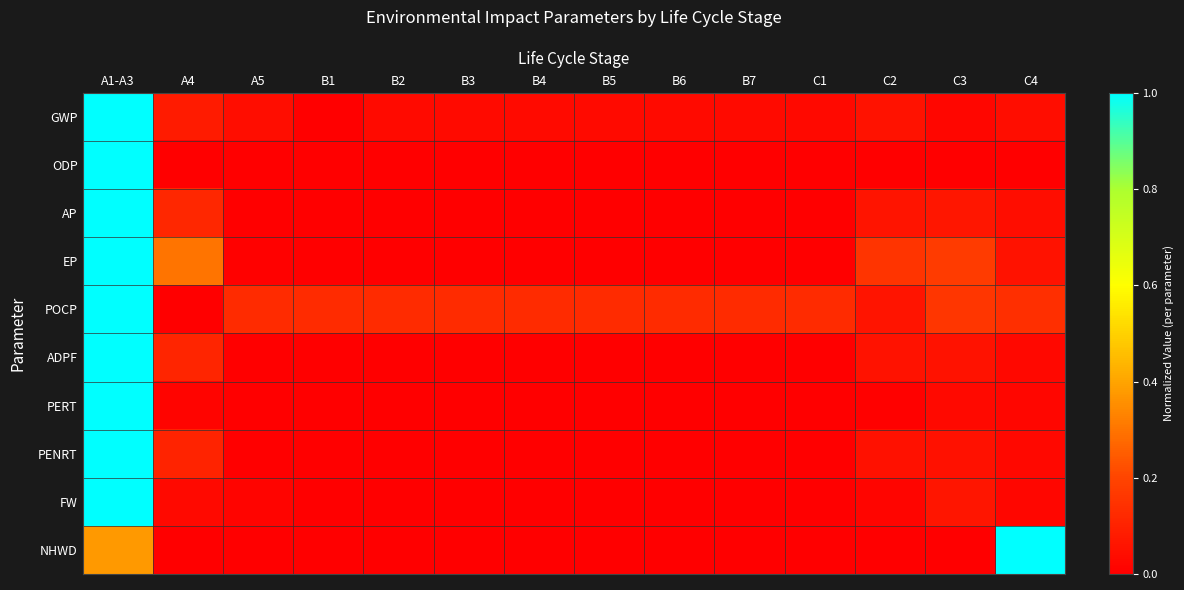

Rank the series by their maximum value, from highest to lowest.

GWP, ODP, AP, EP, POCP, ADPF, PERT, PENRT, FW, NHWD